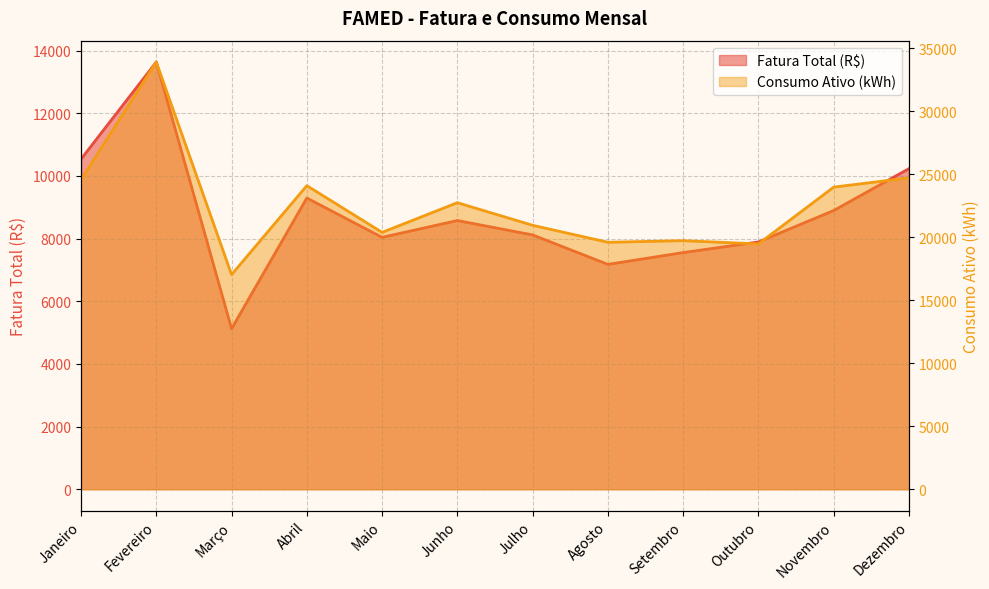

List the series in order of their peak value, lowest first.

Fatura Total (R$), Consumo Ativo (kWh)